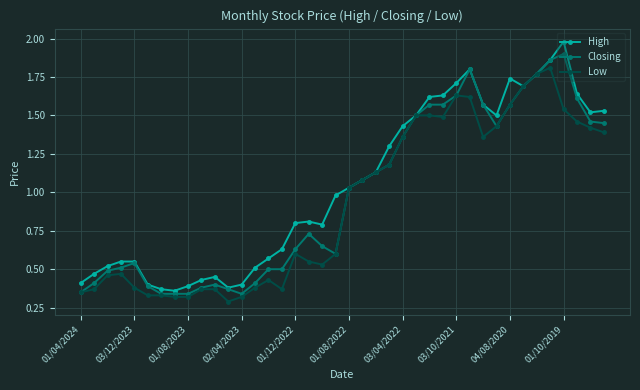

List the series in order of their peak value, lowest first.

Low, Closing, High